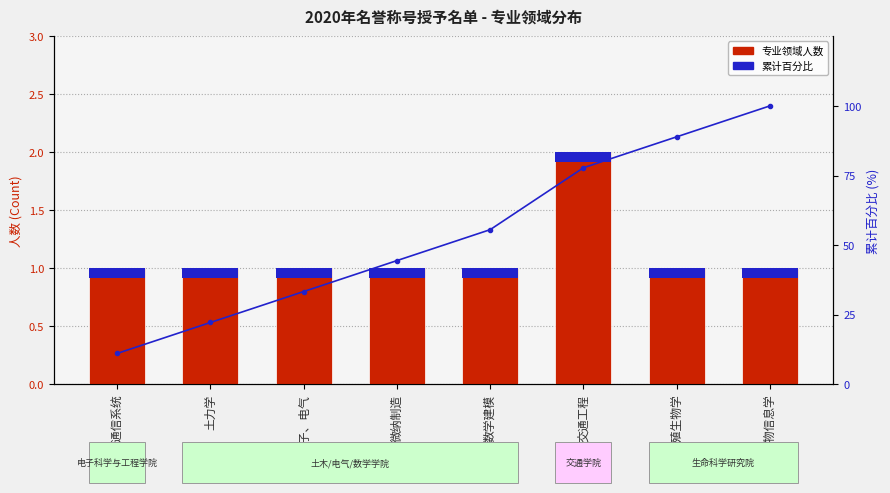

Which series has the largest total across all categories?

累计百分比